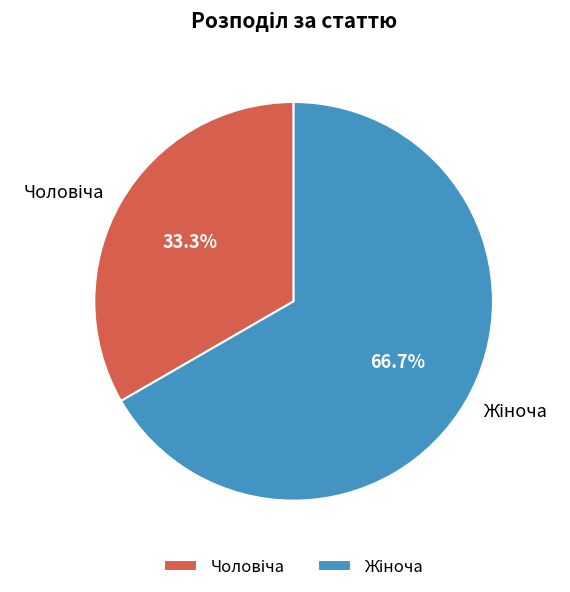

Does any single category account for the majority?

Yes